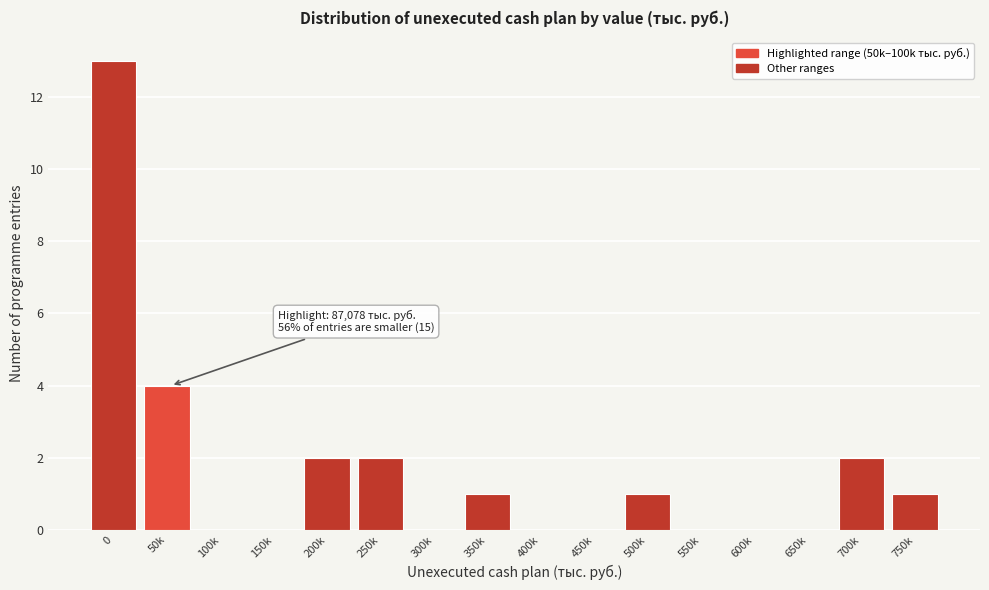

Reading left to right, what are all the values shown in this chart?

0=13	50k=4	100k=0	150k=0	200k=2	250k=2	300k=0	350k=1	400k=0	450k=0	500k=1	550k=0	600k=0	650k=0	700k=2	750k=1